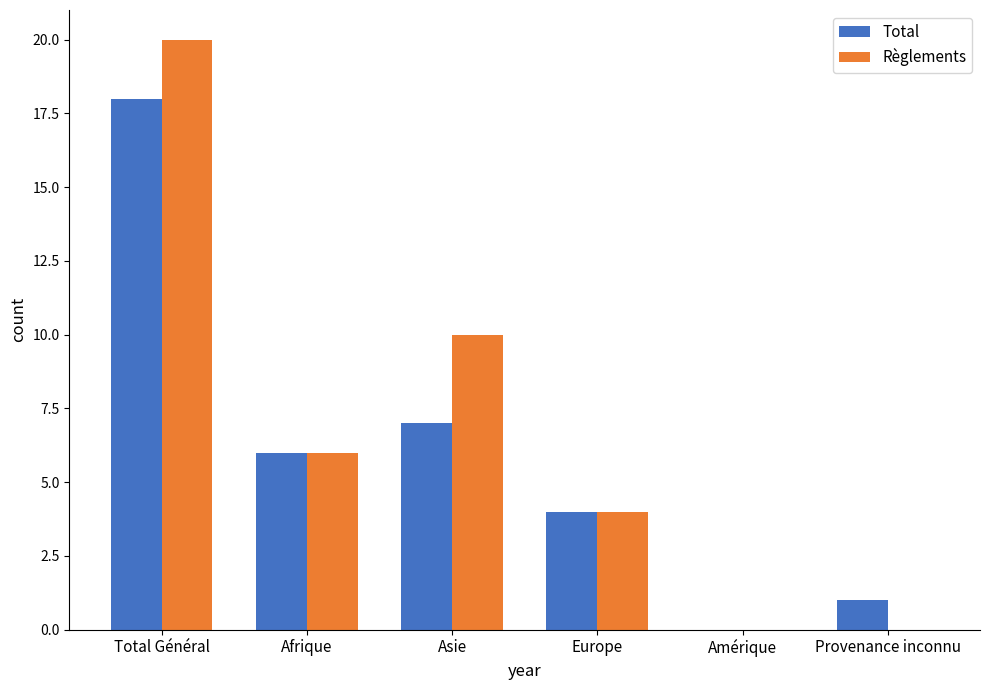

Reading right to left, extract all data points from this chart.

Total: Provenance inconnu=1	Amérique=0	Europe=4	Asie=7	Afrique=6	Total Général=18
Règlements: Provenance inconnu=0	Amérique=0	Europe=4	Asie=10	Afrique=6	Total Général=20